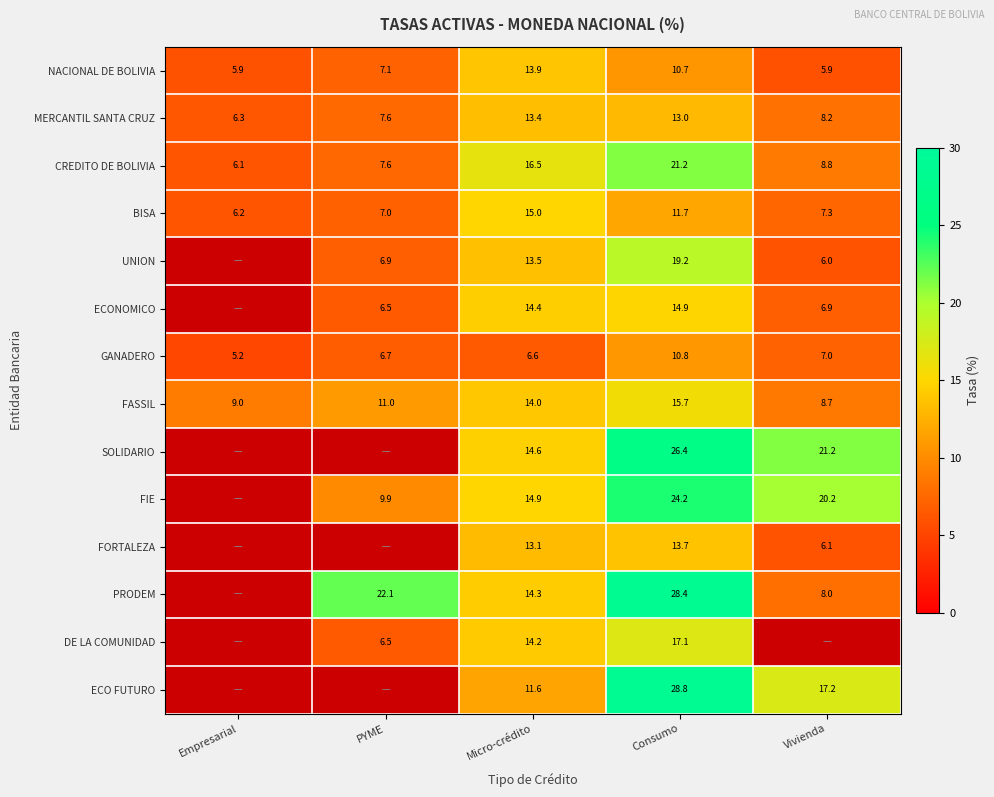

At which category is the sum across all series the highest?

Consumo